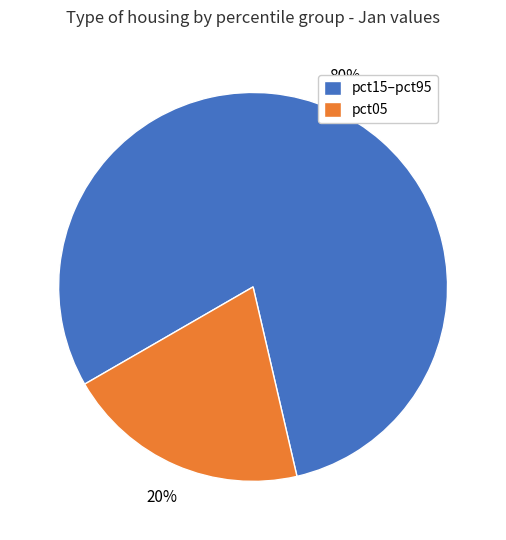

To the nearest percent, what is the average slice percentage?

50%